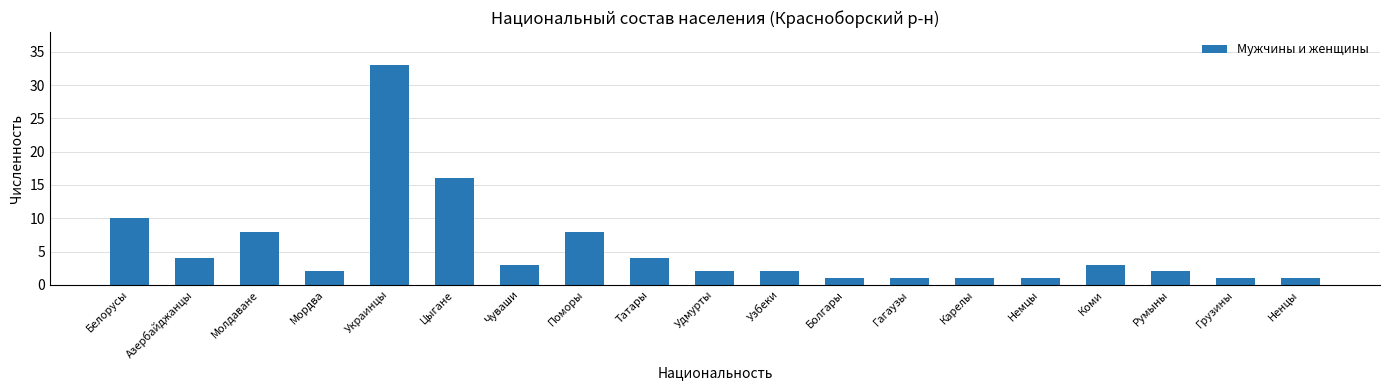

What is the ratio of the value at Азербайджанцы to the value at Немцы?

4.0